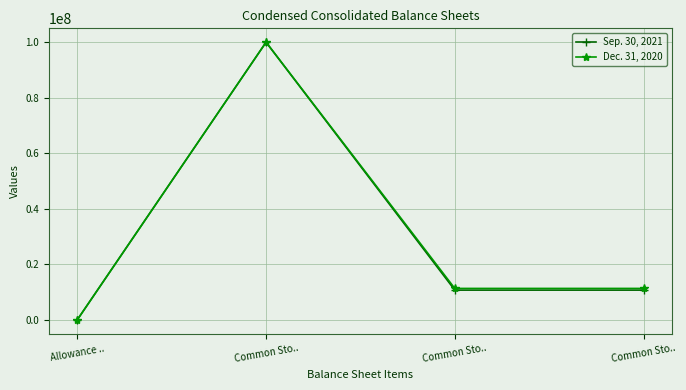

What is the greatest value displayed?

100000000